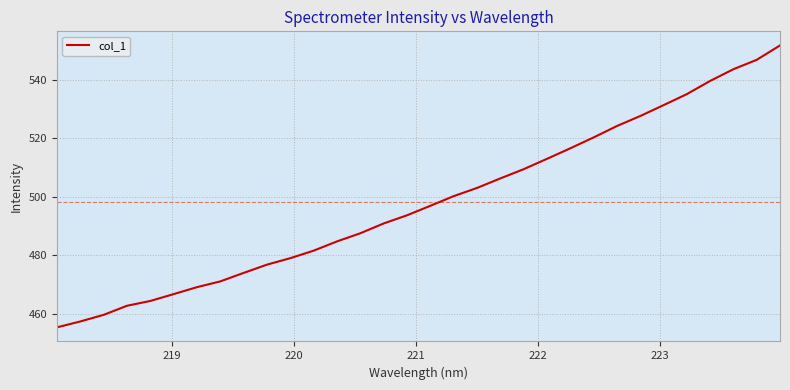

What is the smallest value displayed?

455.4